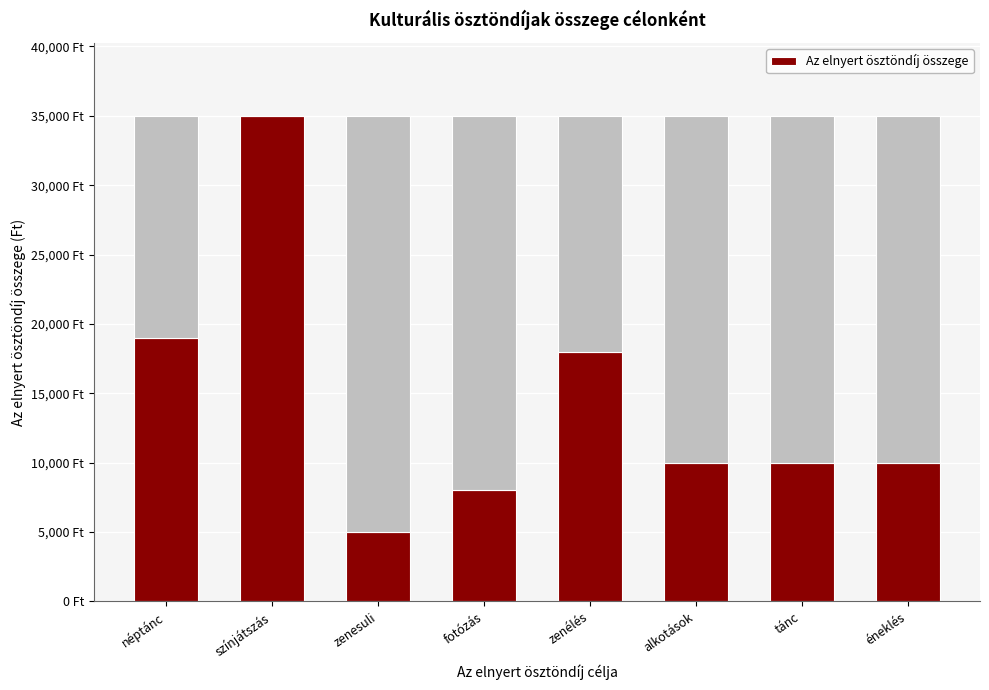

Reading right to left, what are all the values shown in this chart?

éneklés=10000	tánc=10000	alkotások=10000	zenélés=18000	fotózás=8000	zenesuli=5000	színjátszás=35000	néptánc=19000